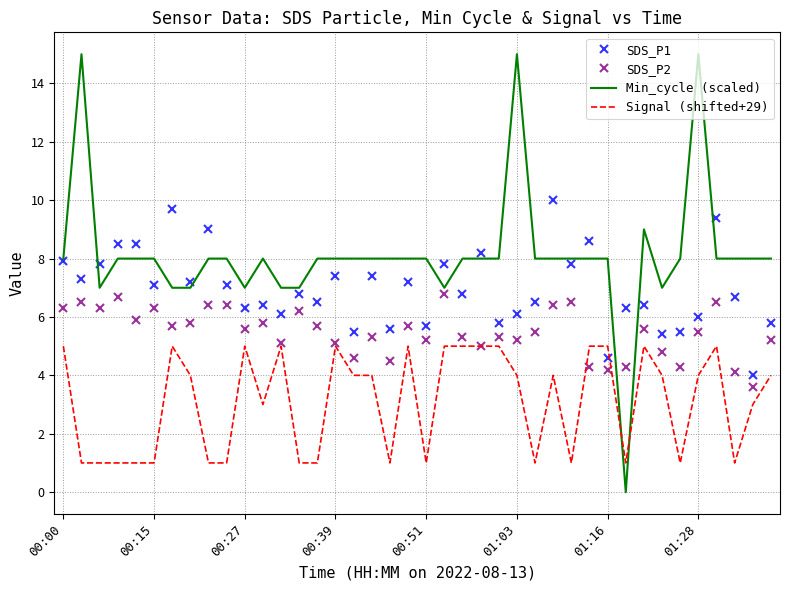

List the series in order of their peak value, lowest first.

Signal (shifted+29), SDS_P2, SDS_P1, Min_cycle (scaled)